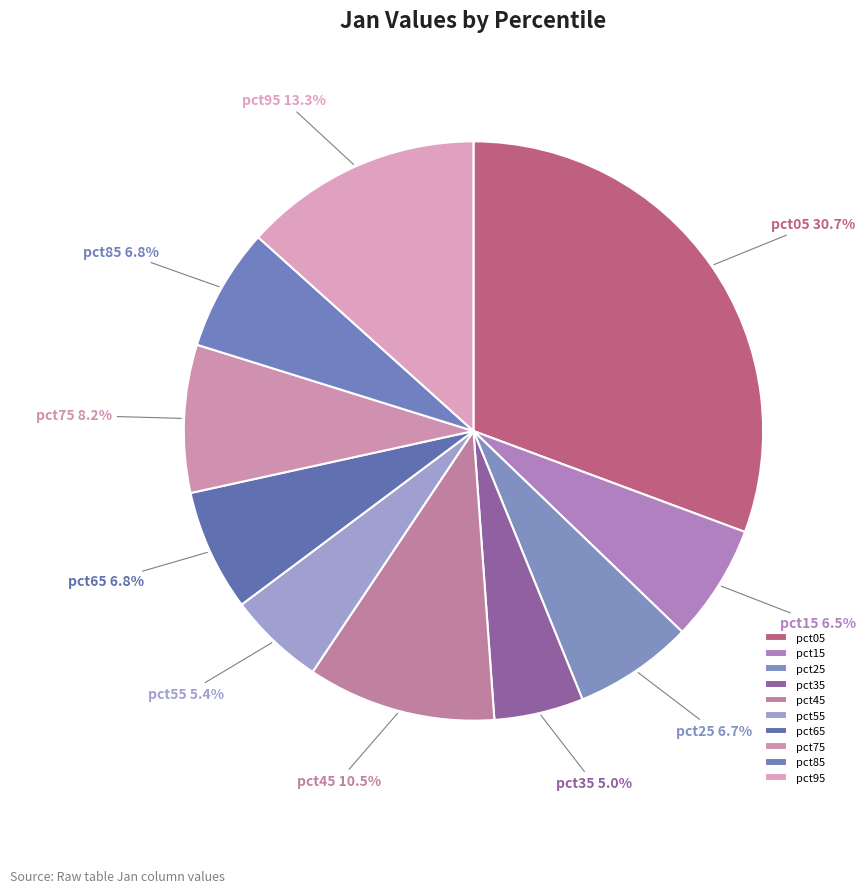

To the nearest percent, what is the difference between the largest and smallest slice percentages?

26%